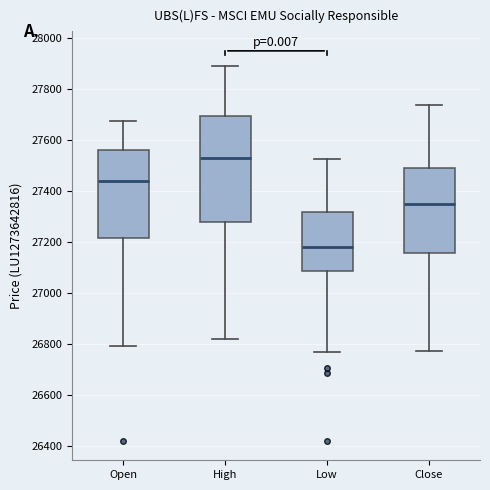

Which box has the highest median line?

High